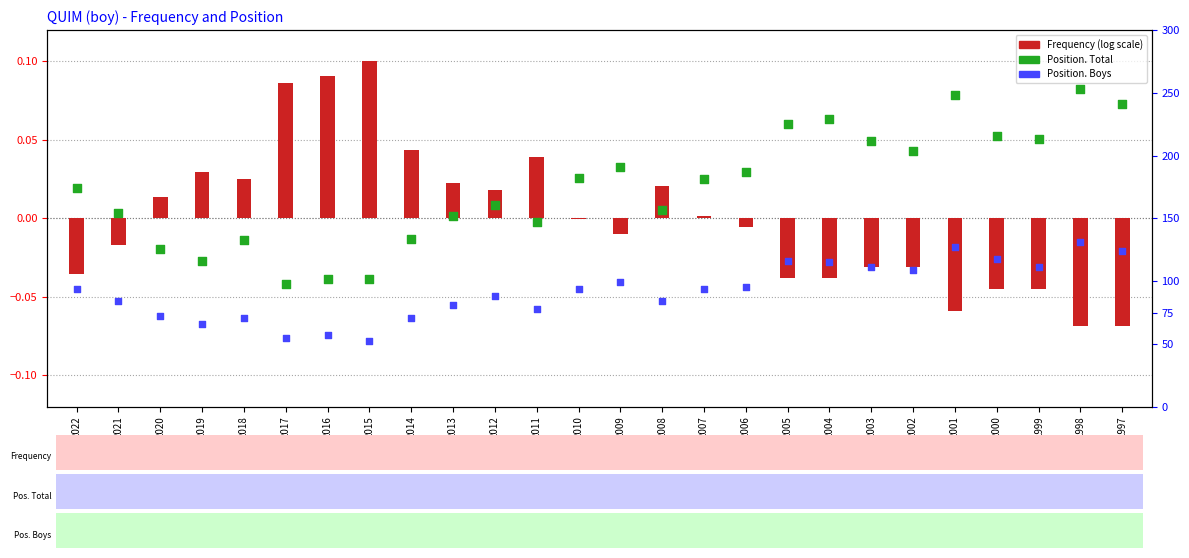

At which category is the sum across all series the highest?

1998